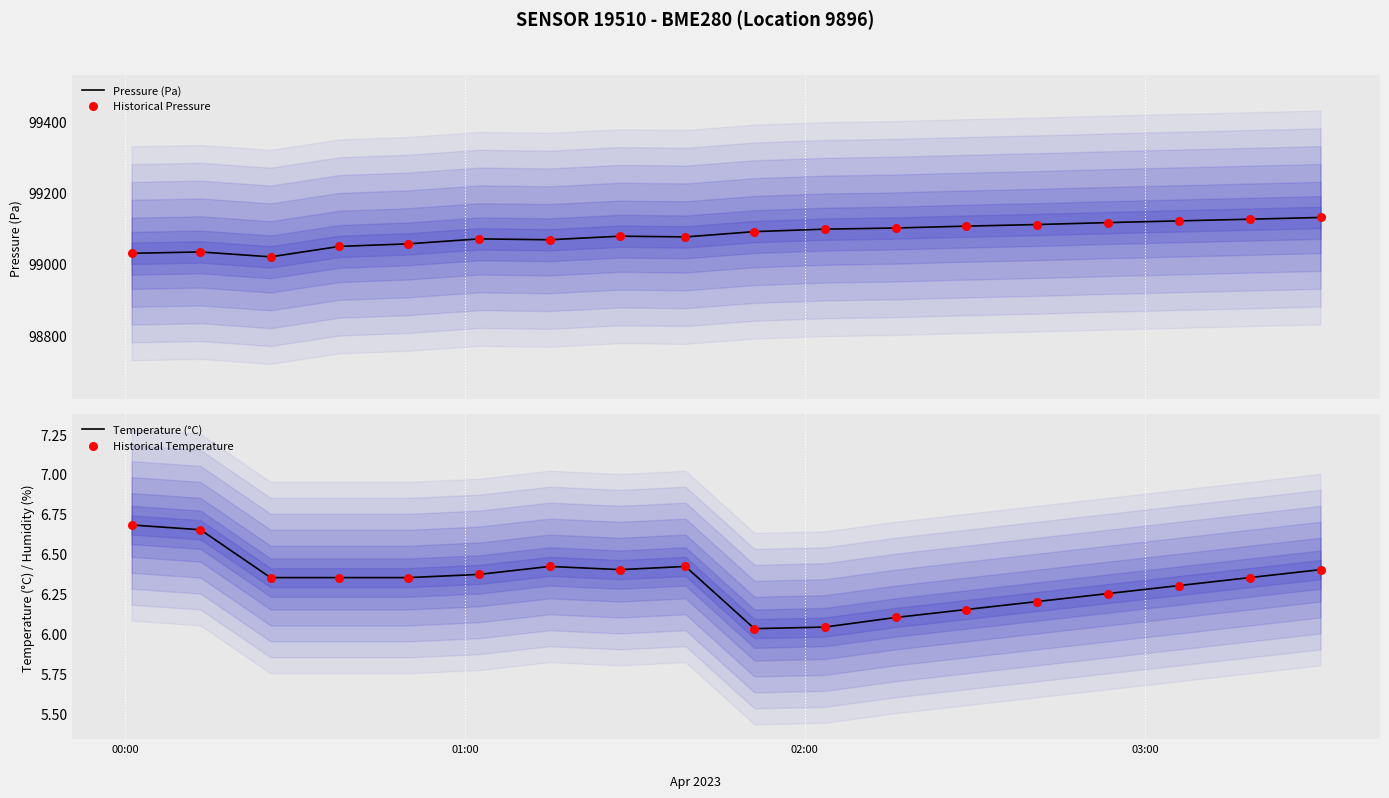

Which series has the largest Y range (max minus min)?

Pressure (Pa)